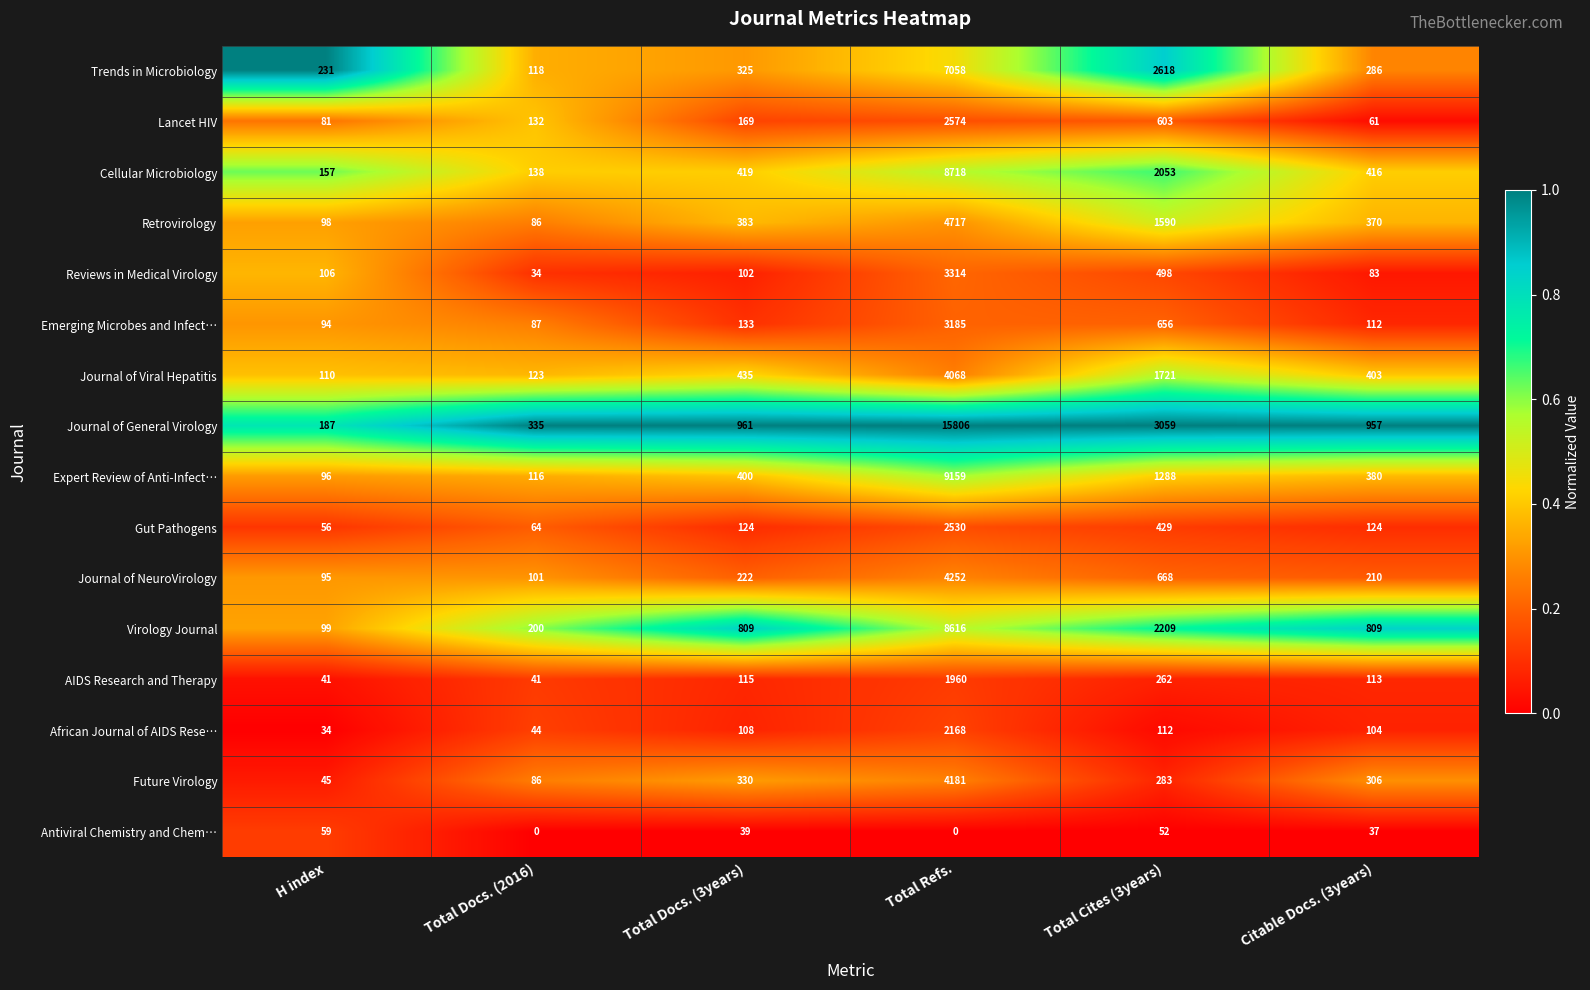

Where is Reviews in Medical Virology nearest to the value 1674?

Total Cites (3years)